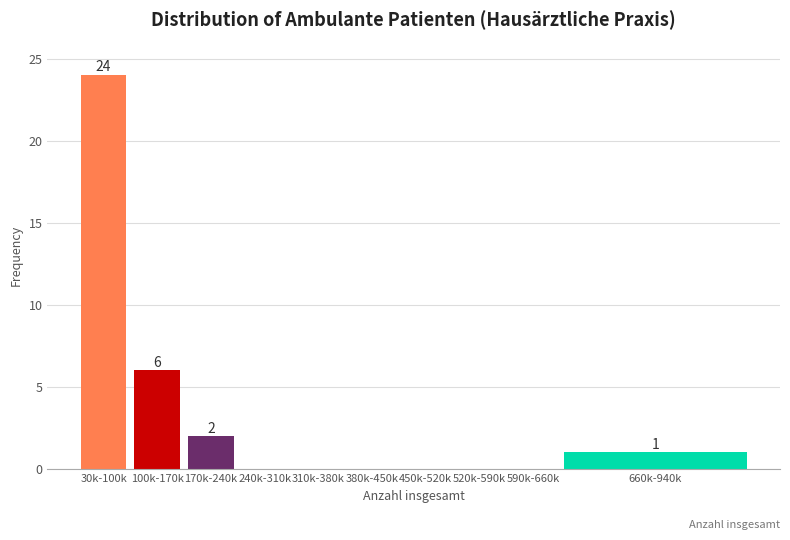

Reading right to left, list all the values displayed in this chart.

660k-940k=1	590k-660k=0	520k-590k=0	450k-520k=0	380k-450k=0	310k-380k=0	240k-310k=0	170k-240k=2	100k-170k=6	30k-100k=24